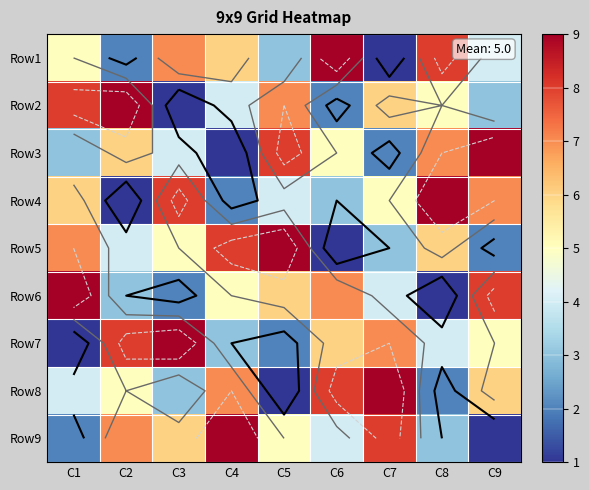

Which category has the lowest value across all series?

C7